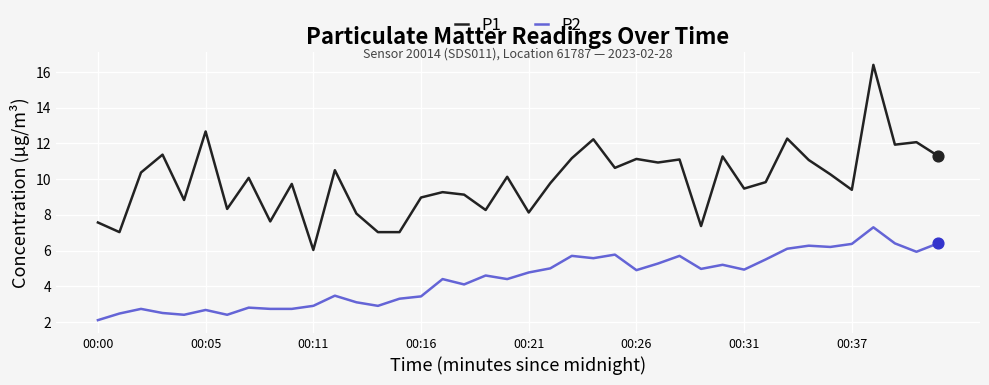

Which series has the largest range (max minus min)?

P1